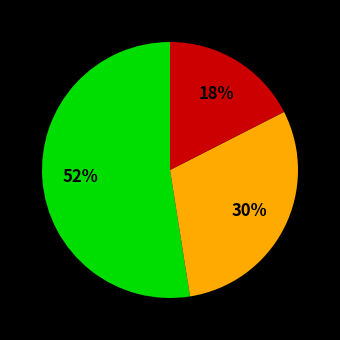

How many slices are in this pie chart?

3